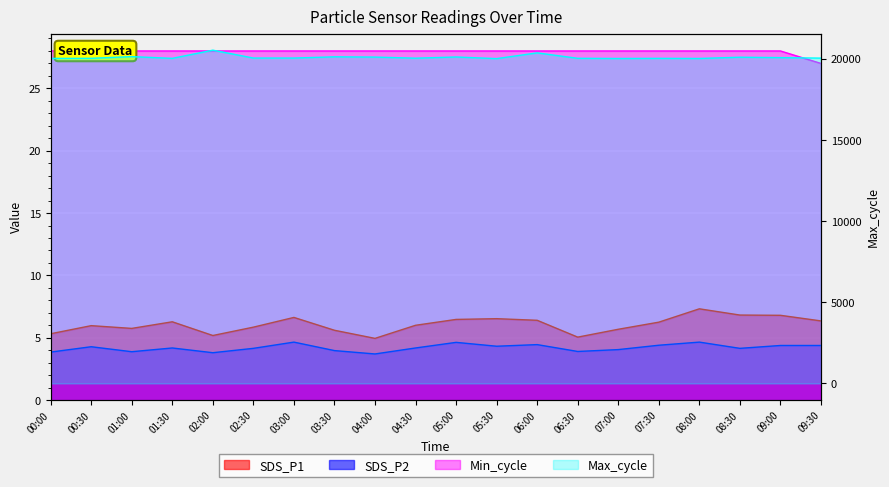

True or false: Max_cycle and SDS_P1 cross at least once.

False